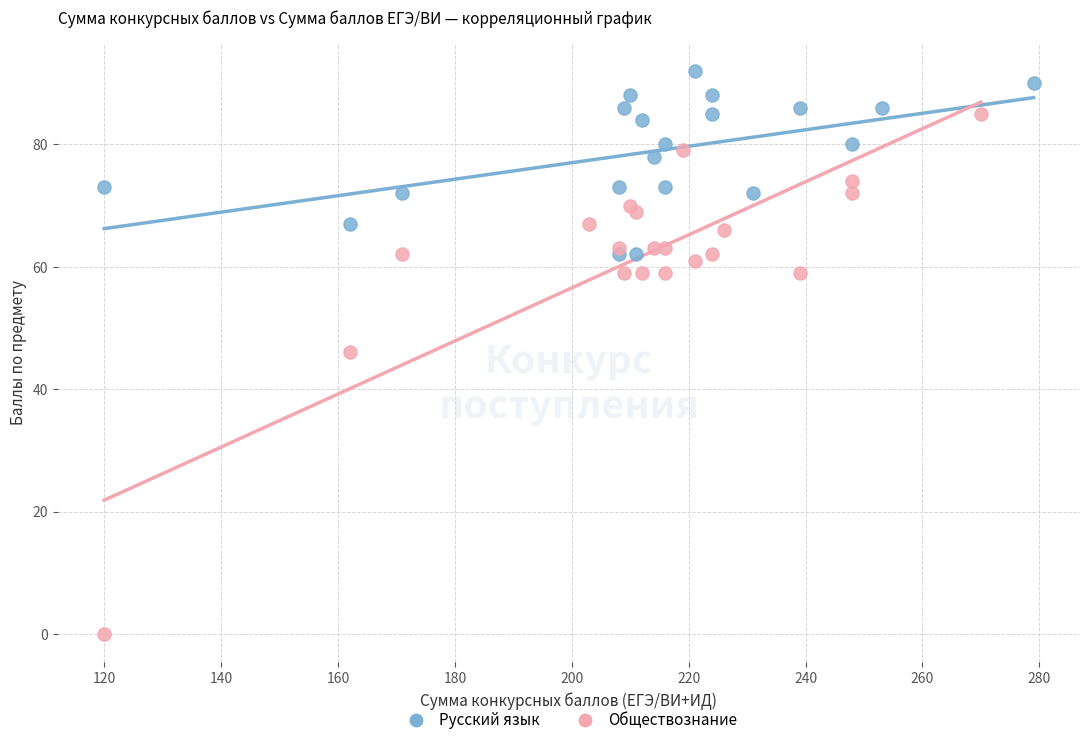

Which series reaches the minimum Y coordinate?

Обществознание